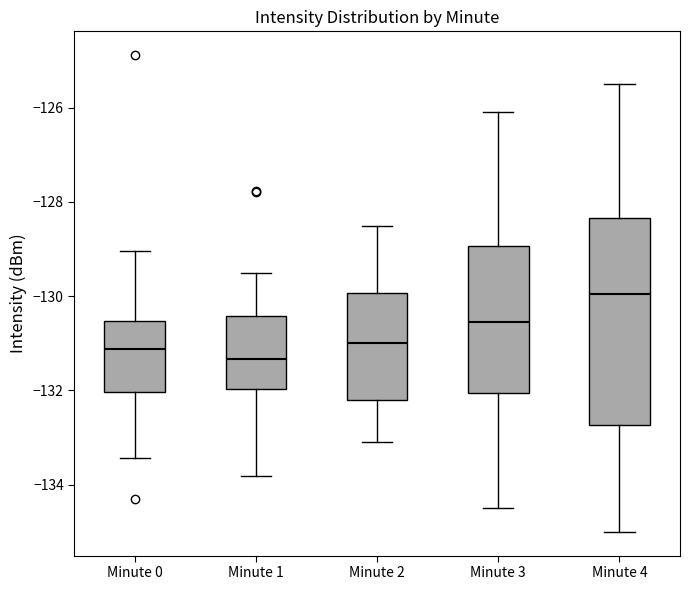

Reading left to right, read every box against the y-axis: the position of its median line, the range the box covers, and the ends of its whiskers. The values are not printed on the chart, so give them approximately, as read against the axis.

Minute 0: median -131.2, box -132.0 to -130.6, whiskers -133.4 to -129.0
Minute 1: median -131.4, box -132.0 to -130.4, whiskers -133.8 to -129.4
Minute 2: median -131.0, box -132.2 to -130.0, whiskers -133.0 to -128.4
Minute 3: median -130.6, box -132.0 to -129.0, whiskers -134.4 to -126.0
Minute 4: median -130.0, box -132.8 to -128.4, whiskers -135.0 to -125.4